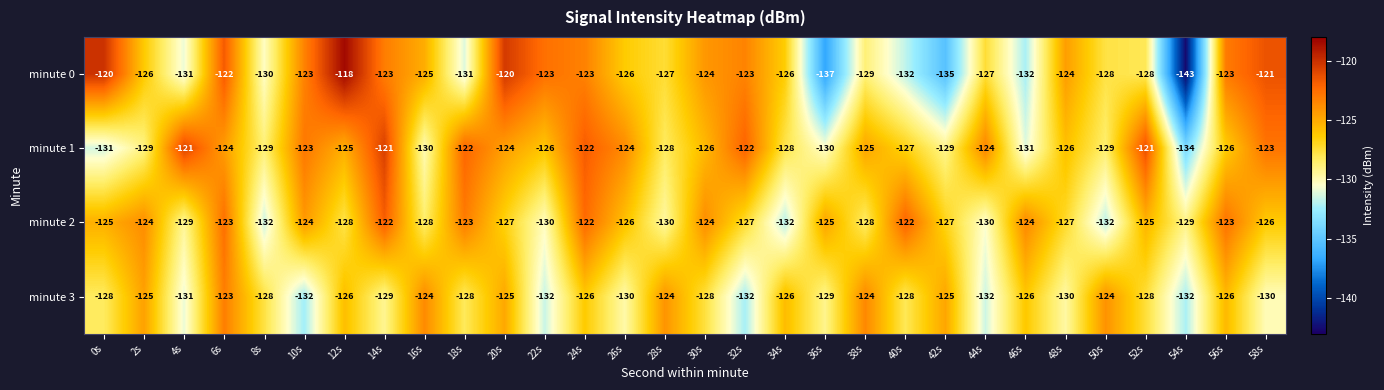

How many categories are shown in the chart?

30